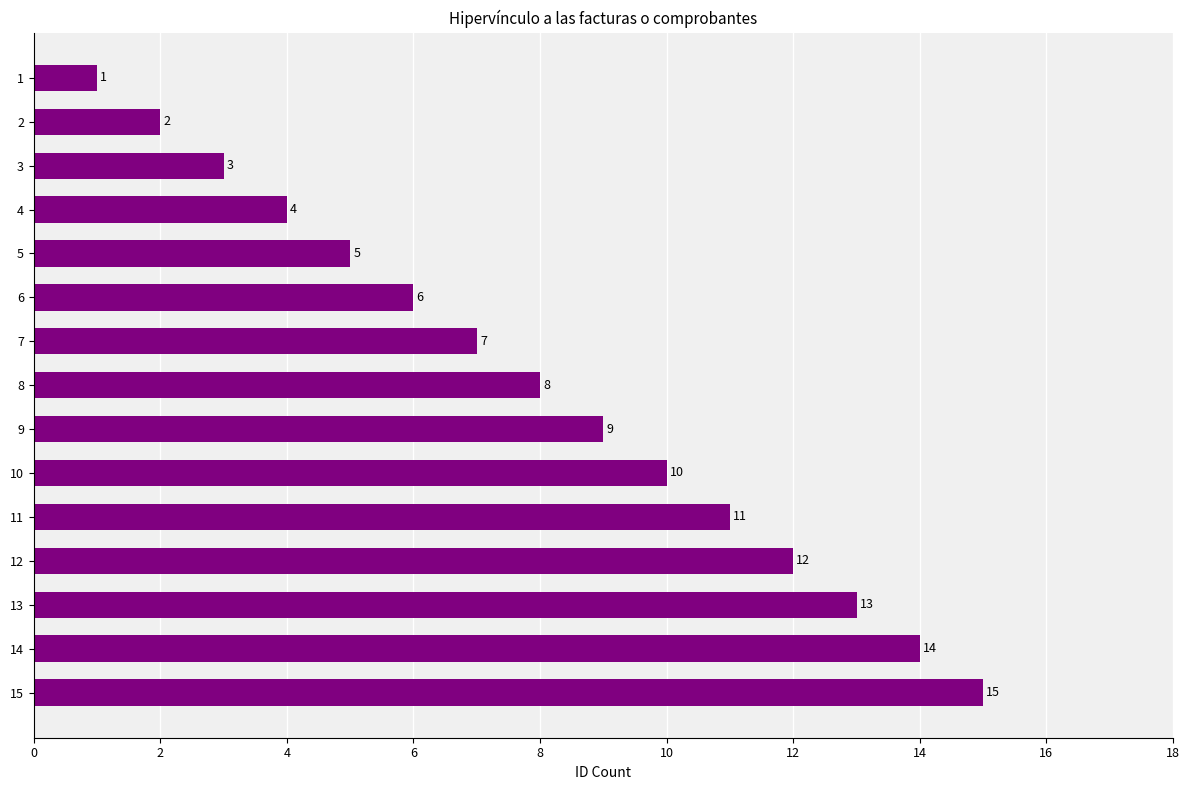

What is the value of the 5th bar from the top?

5